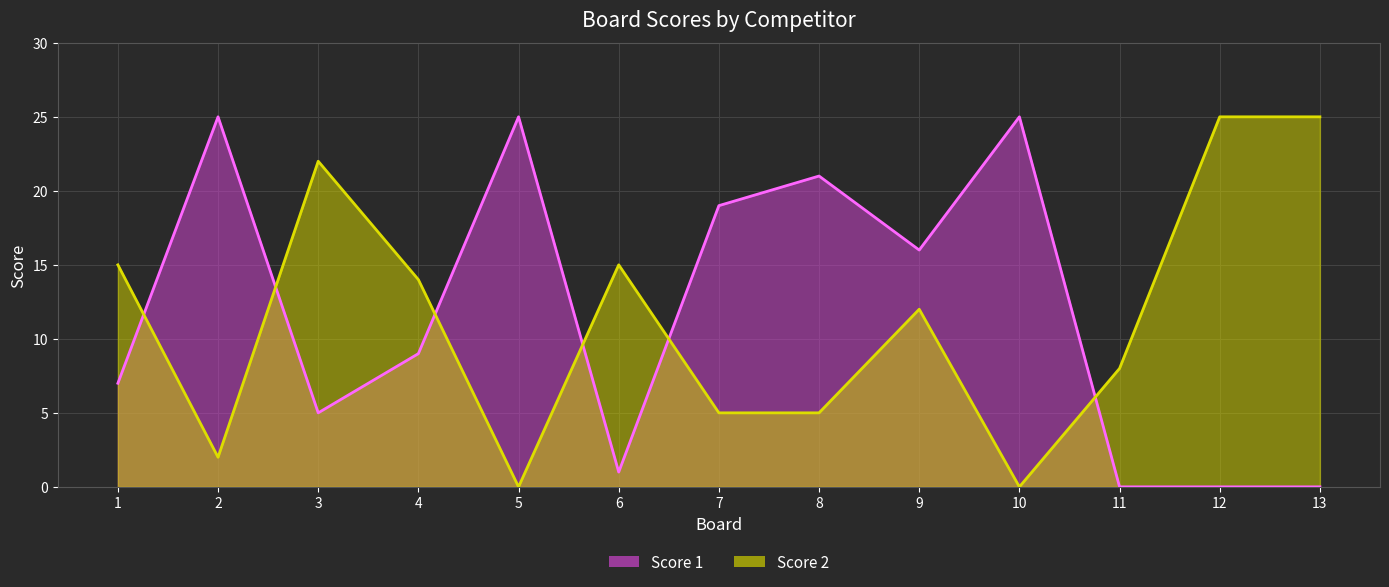

How many values in the Score 1 series exceed 9?

6